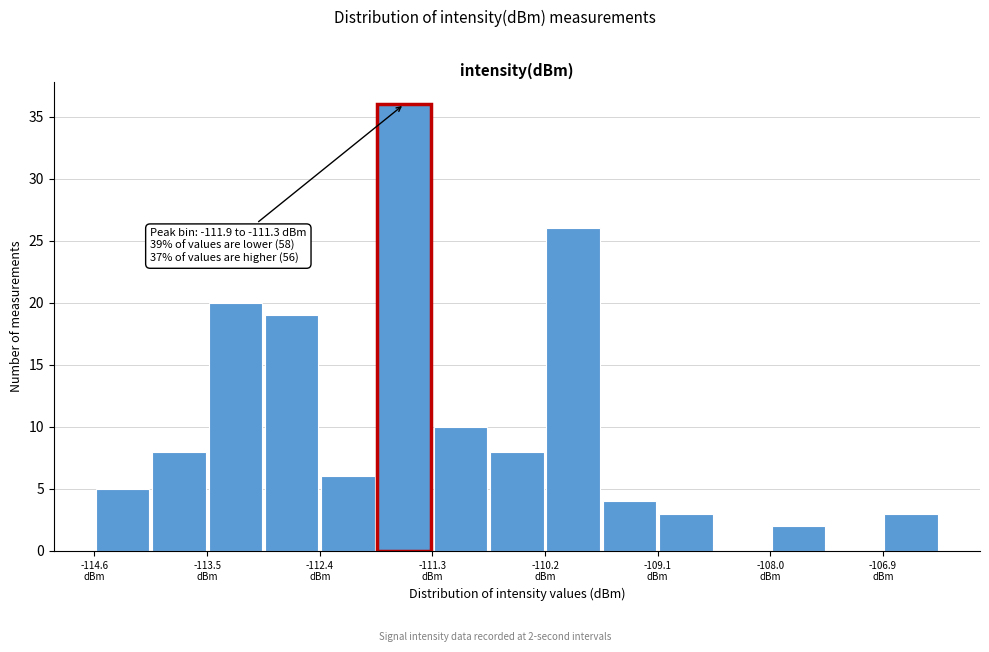

Read against the x-axis, roughly where is the centre of the tallest bar?

-111.6